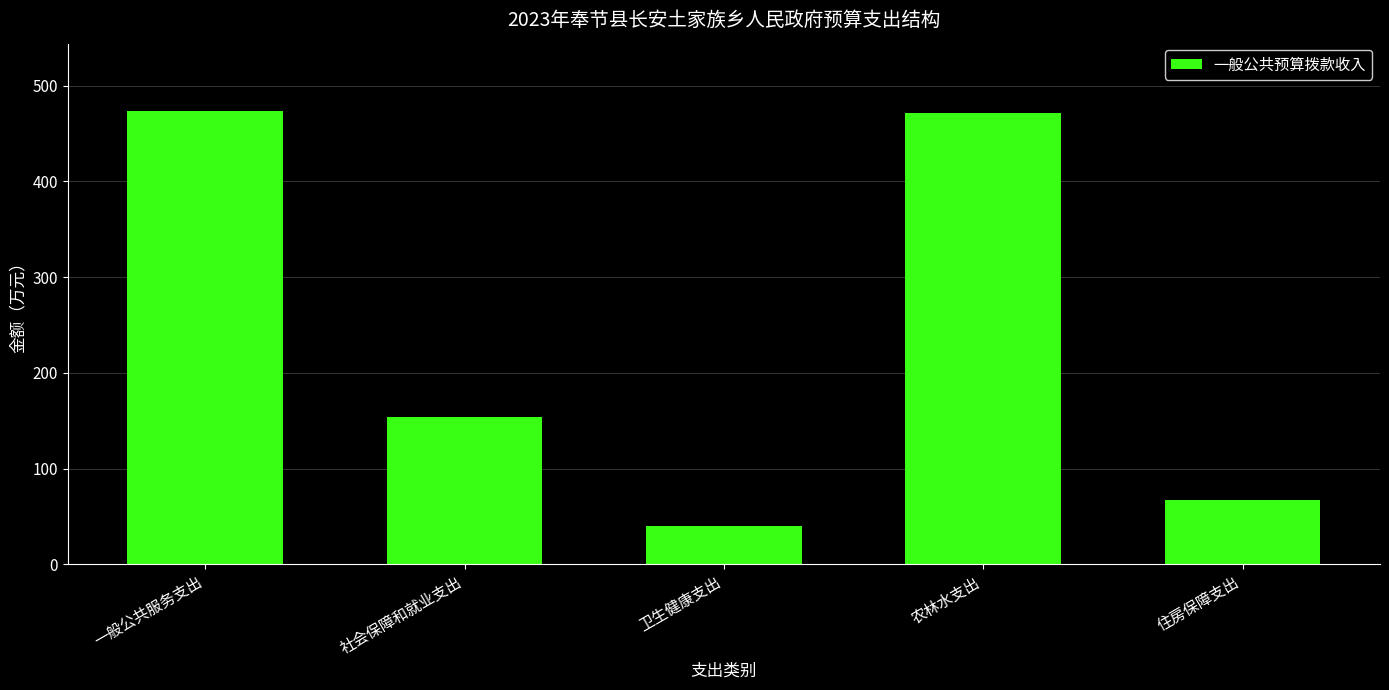

Reading left to right, extract all data points from this chart.

473.8	154.1	39.9	471.6	67.7